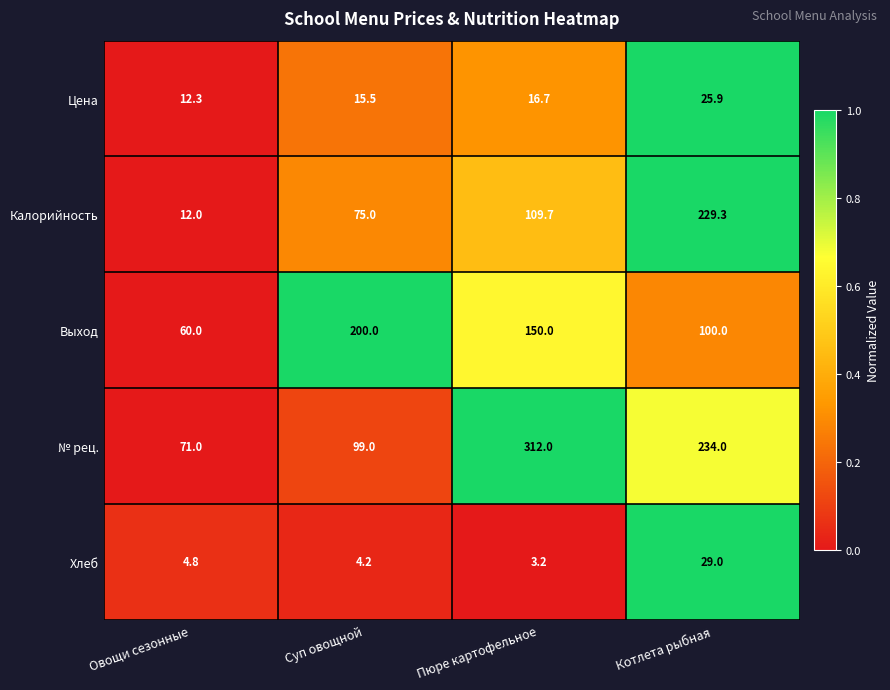

True or false: Хлеб has a value of 3.2 at Пюре картофельное.

True